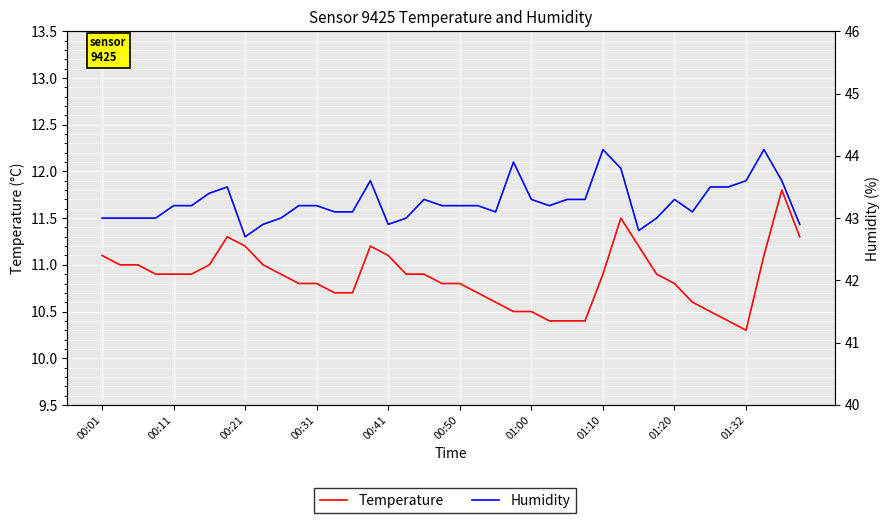

True or false: Humidity and Temperature intersect in this chart.

False